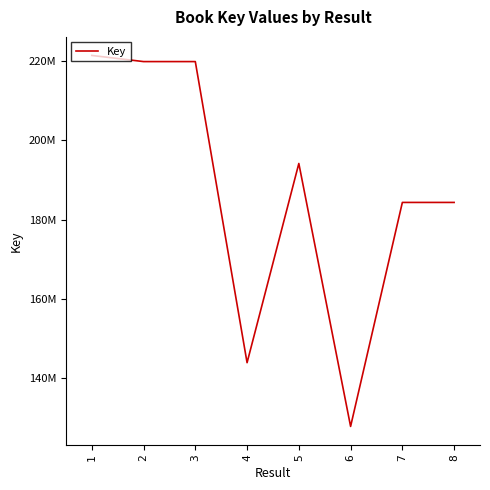

Reading left to right, extract all data points from this chart.

1=221504221	2=219949537	3=219949171	4=143795640	5=194179001	6=127677268	7=184328152	8=184328614